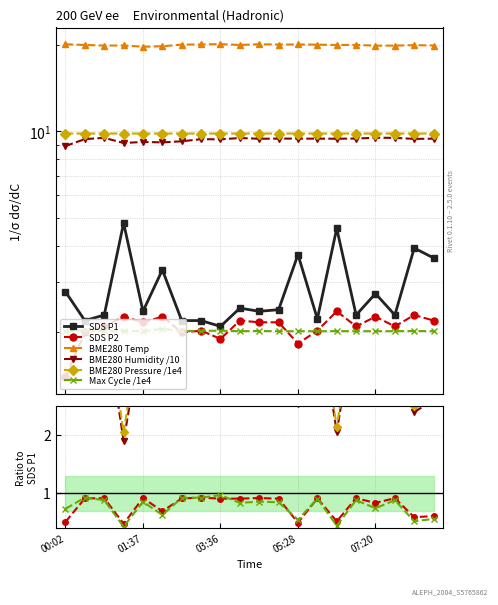

True or false: BME280 Pressure /1e4 and Max Cycle /1e4 intersect in this chart.

False